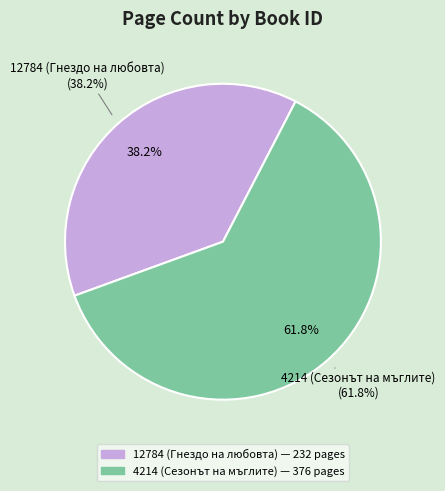

To the nearest percent, what percentage of the pie is 12784 (Гнездо на любовта)?

38%